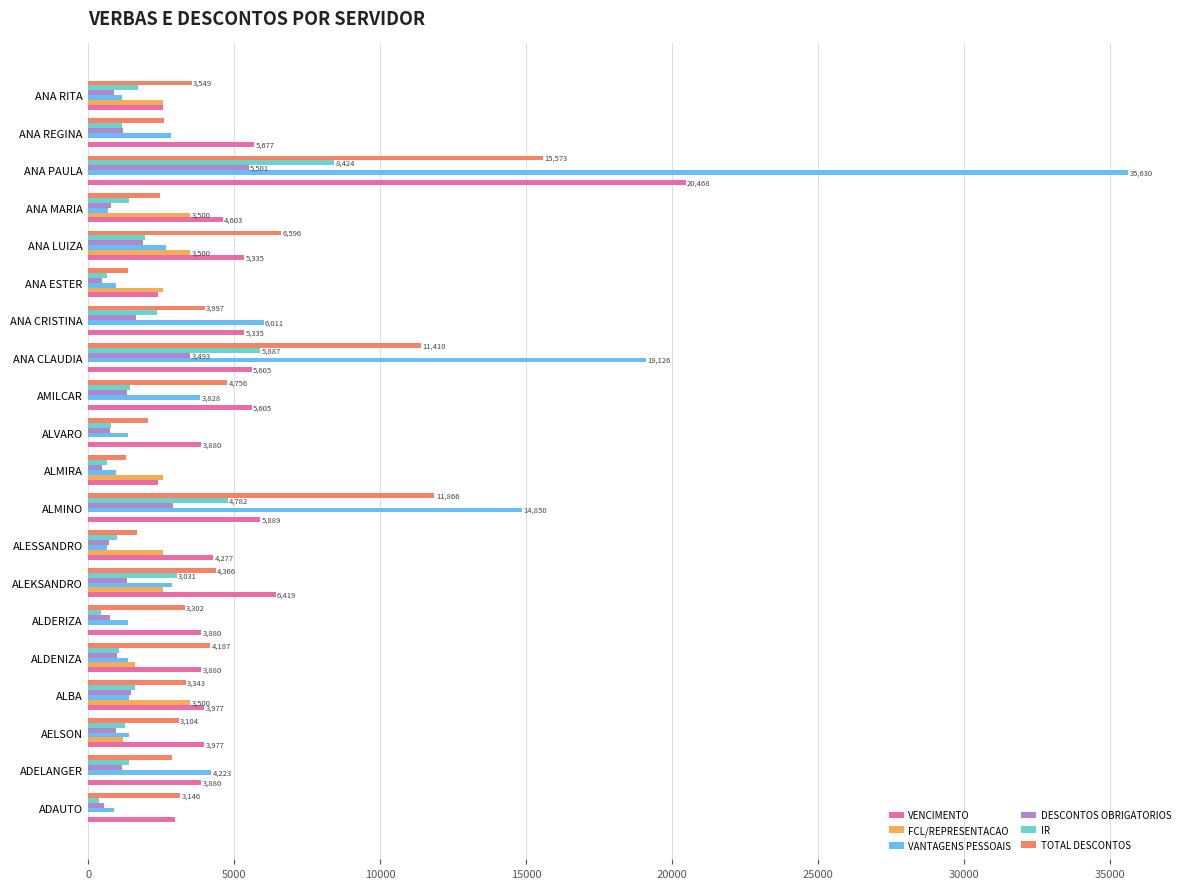

Which series has the widest spread of values?

VANTAGENS PESSOAIS